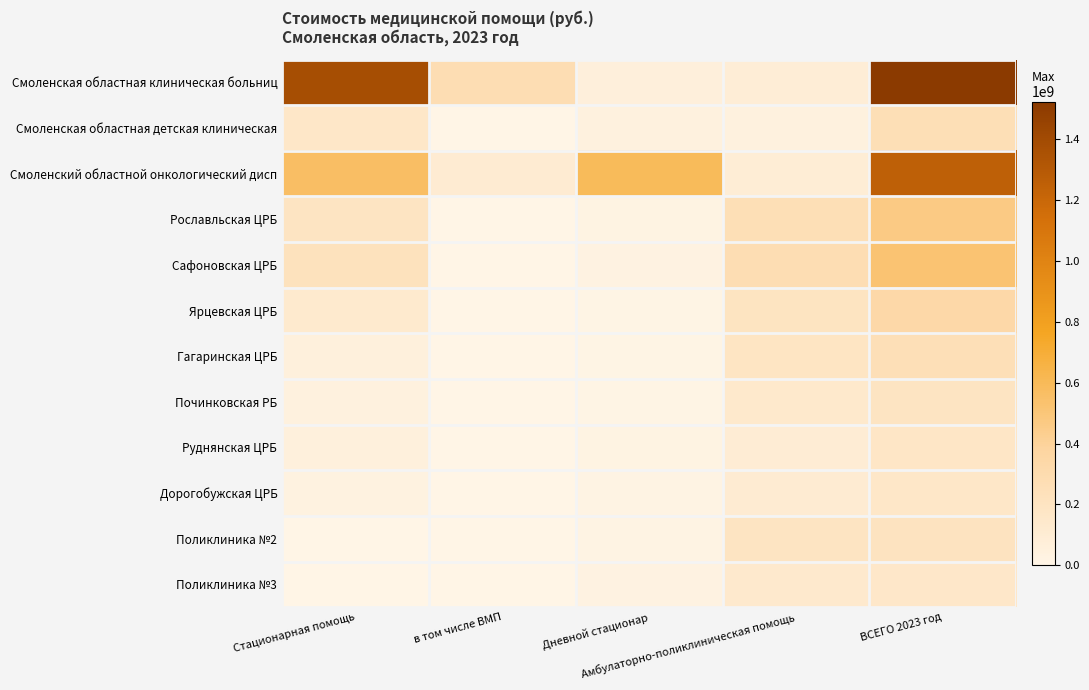

Reading right to left, transcribe all the data shown in this chart.

Смоленская областная клиническая больниц: ВСЕГО 2023 год=1524375138.4	Амбулаторно-поликлиническая помощь=83719255.0	Дневной стационар=64868510.7	в том числе ВМП=279242746.0	Стационарная помощь=1375787372.7
Смоленская областная детская клиническая: ВСЕГО 2023 год=257655261.8	Амбулаторно-поликлиническая помощь=46148723.4	Дневной стационар=46079019.7	в том числе ВМП=3905298.0	Стационарная помощь=165427518.8
Смоленский областной онкологический дисп: ВСЕГО 2023 год=1253410253.3	Амбулаторно-поликлиническая помощь=92791400.2	Дневной стационар=595237335.5	в том числе ВМП=107689480.0	Стационарная помощь=565381517.6
Рославльская ЦРБ: ВСЕГО 2023 год=469591032.0	Амбулаторно-поликлиническая помощь=257067183.7	Дневной стационар=18178511.8	в том числе ВМП=0.0	Стационарная помощь=194345336.5
Сафоновская ЦРБ: ВСЕГО 2023 год=521761076.1	Амбулаторно-поликлиническая помощь=274111484.5	Дневной стационар=23928371.7	в том числе ВМП=0.0	Стационарная помощь=223721220.0
Ярцевская ЦРБ: ВСЕГО 2023 год=336039978.0	Амбулаторно-поликлиническая помощь=199347227.2	Дневной стационар=10586362.2	в том числе ВМП=0.0	Стационарная помощь=126106388.6
Гагаринская ЦРБ: ВСЕГО 2023 год=252387475.2	Амбулаторно-поликлиническая помощь=184678449.1	Дневной стационар=9979002.9	в том числе ВМП=0.0	Стационарная помощь=57730023.2
Починковская РБ: ВСЕГО 2023 год=195736371.5	Амбулаторно-поликлиническая помощь=137491661.0	Дневной стационар=11883947.2	в том числе ВМП=0.0	Стационарная помощь=46360763.2
Руднянская ЦРБ: ВСЕГО 2023 год=176062540.4	Амбулаторно-поликлиническая помощь=99373367.4	Дневной стационар=22505740.7	в том числе ВМП=0.0	Стационарная помощь=54183432.4
Дорогобужская ЦРБ: ВСЕГО 2023 год=163305131.7	Амбулаторно-поликлиническая помощь=112043669.1	Дневной стационар=16614345.3	в том числе ВМП=0.0	Стационарная помощь=34647117.4
Поликлиника №2: ВСЕГО 2023 год=205802772.9	Амбулаторно-поликлиническая помощь=193712167.5	Дневной стационар=12090605.3	в том числе ВМП=0.0	Стационарная помощь=0.0
Поликлиника №3: ВСЕГО 2023 год=159903737.4	Амбулаторно-поликлиническая помощь=134175846.1	Дневной стационар=25727891.4	в том числе ВМП=0.0	Стационарная помощь=0.0